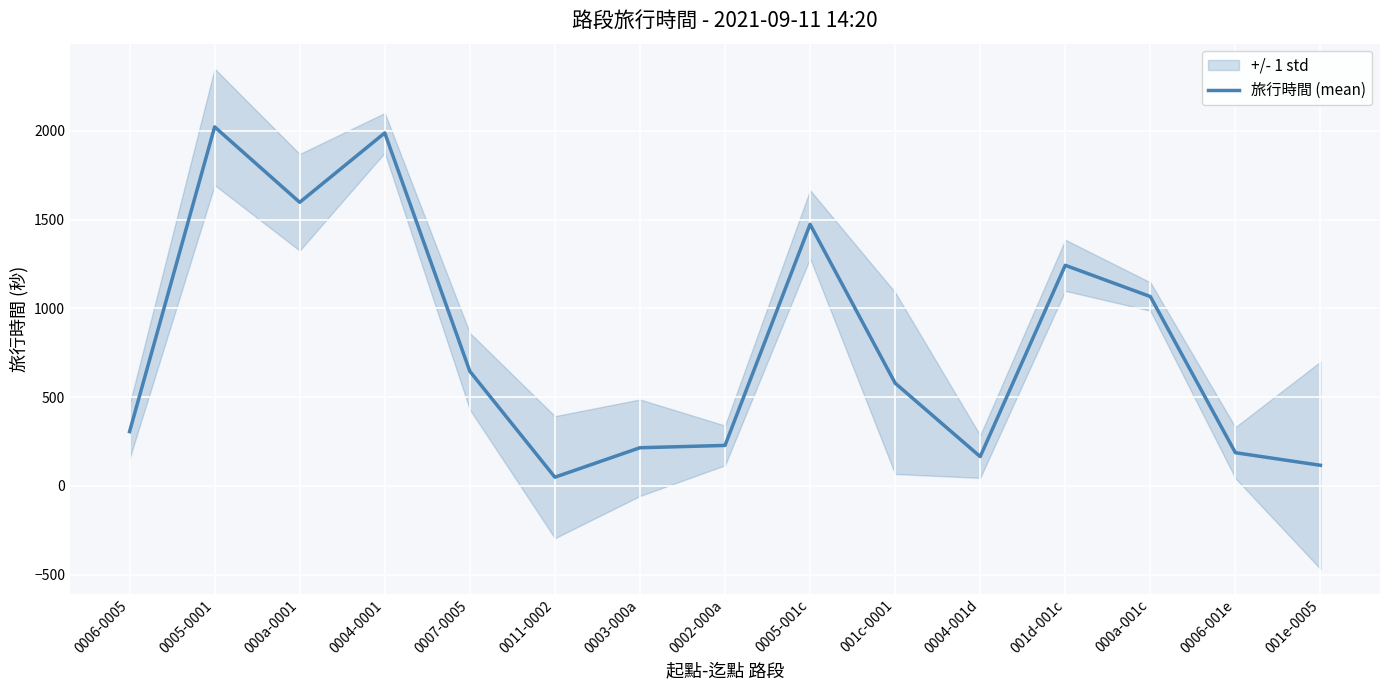

What position from the left is 0004-001d?

11